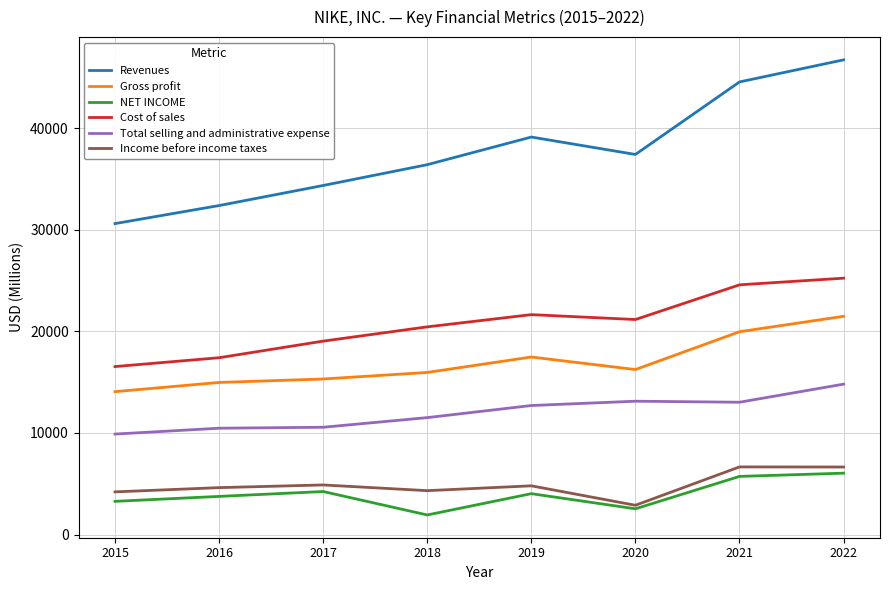

Where is the first local minimum for NET INCOME?

2018